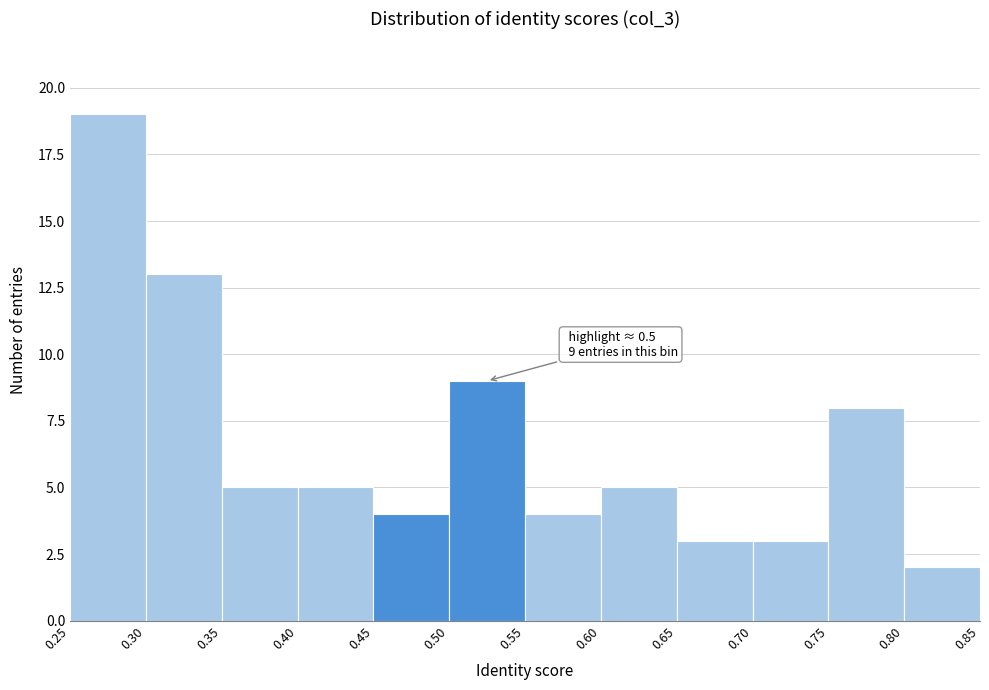

Which range on the x-axis has the tallest bar?

0.25 to 0.30